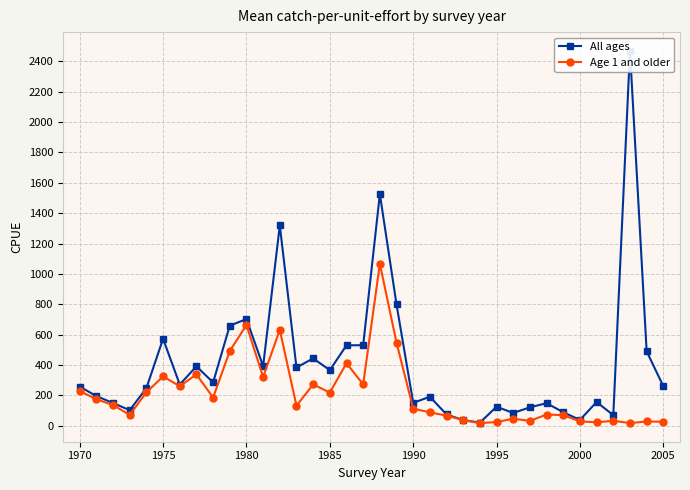

True or false: Age 1 and older has more than 1 points higher than both neighbors.

True